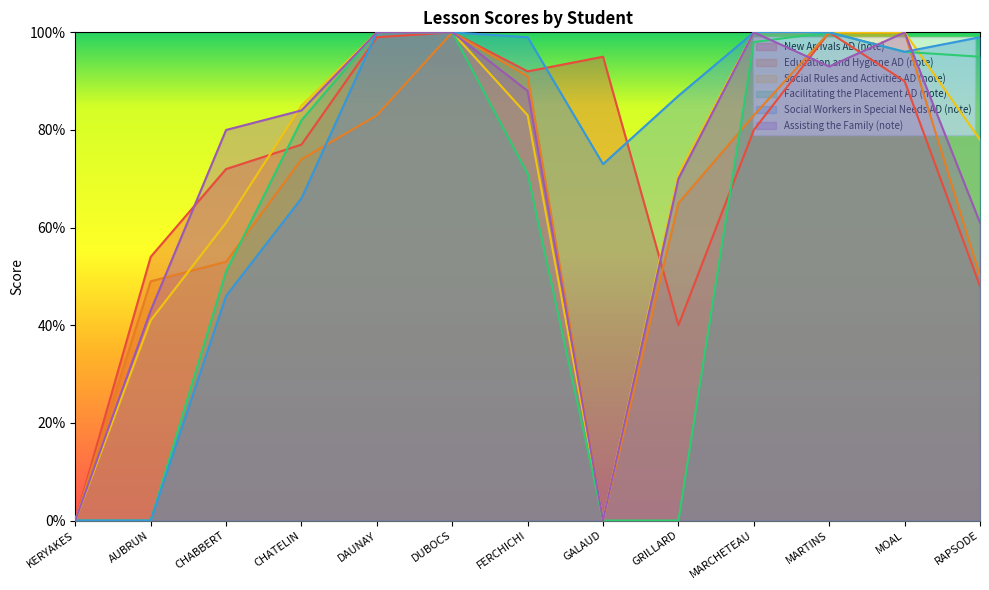

What is the value of the Social Rules and Activities AD (note) point at the 12th from the left?

100